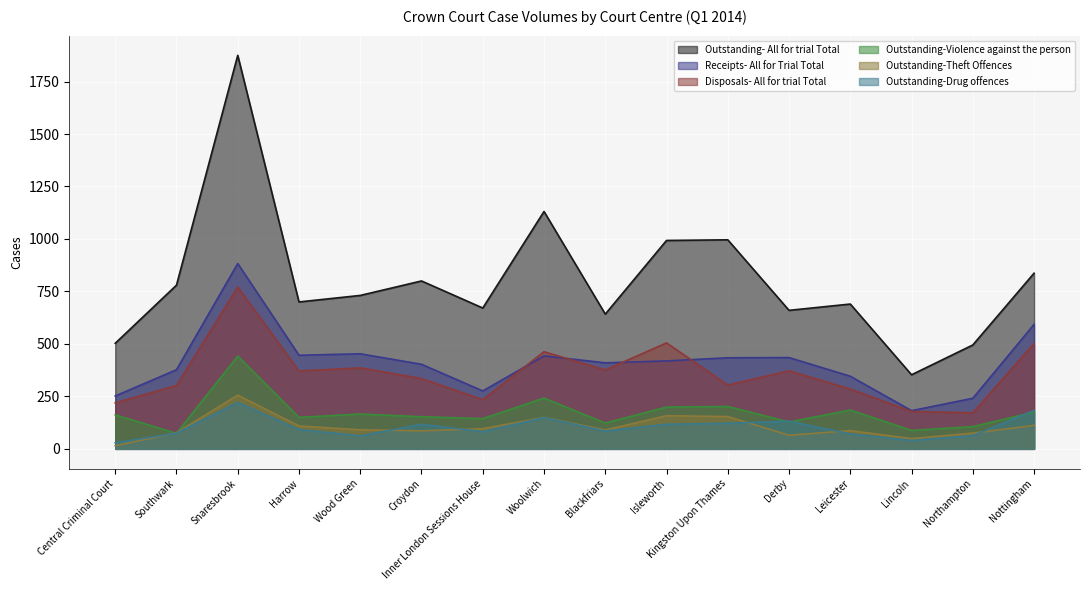

How many values in the Outstanding- All for trial Total series exceed 731?

7